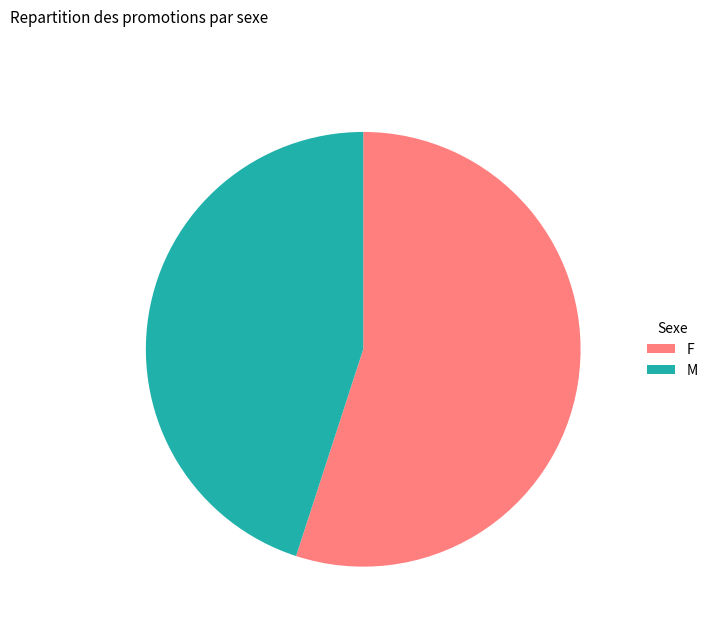

Which slice represents more than half of the pie?

F